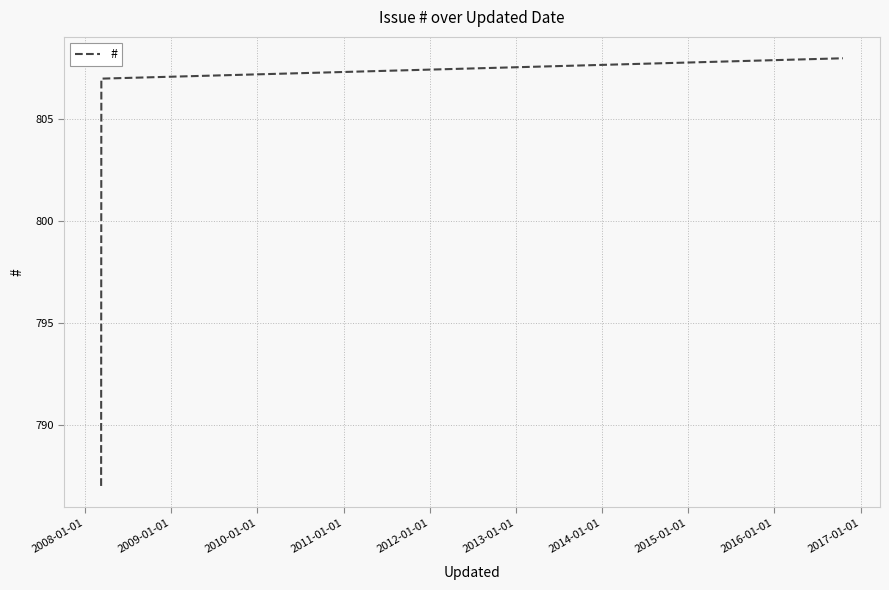

How many distinct data groups are displayed?

1